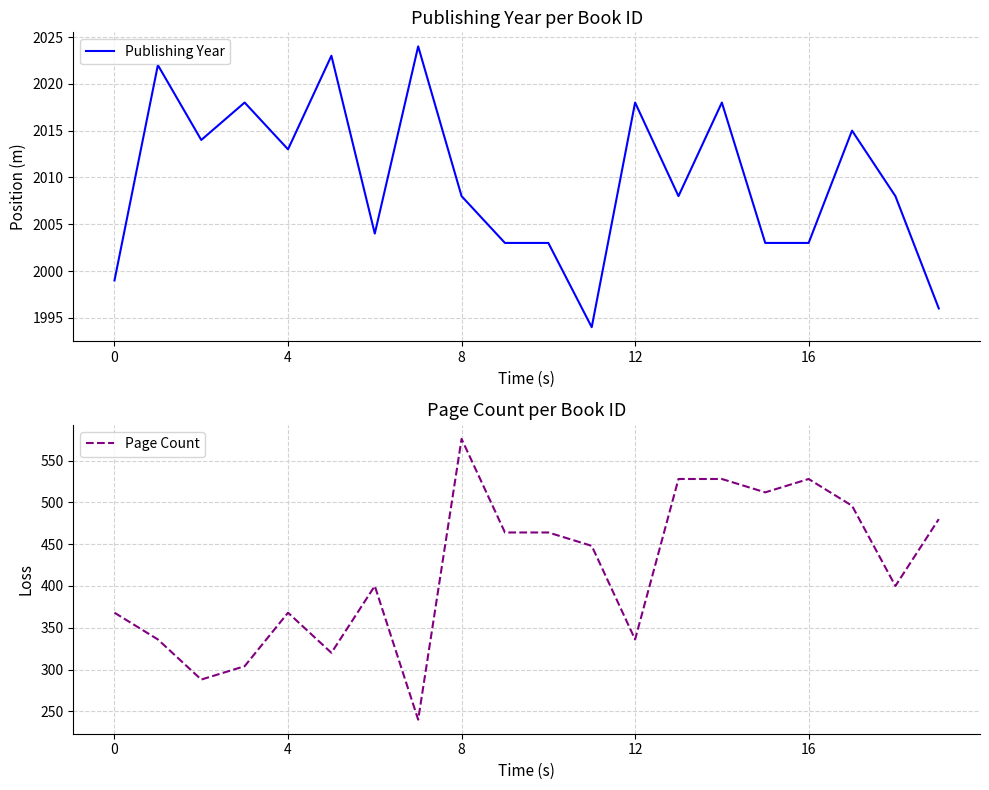

At which category is the sum across all series the highest?

8